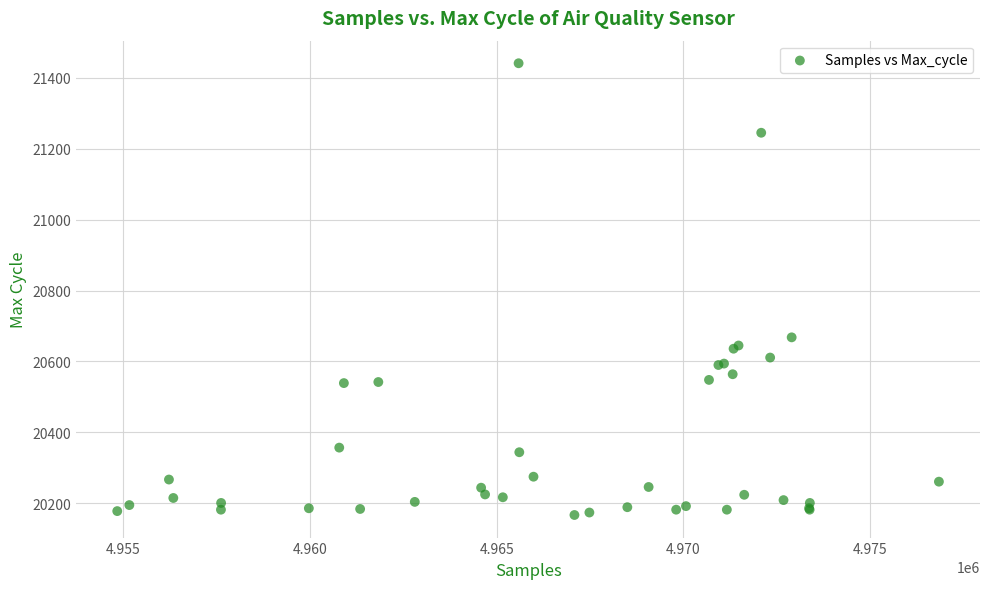

What Y value in the scatter plot is closest to 20804?

20668